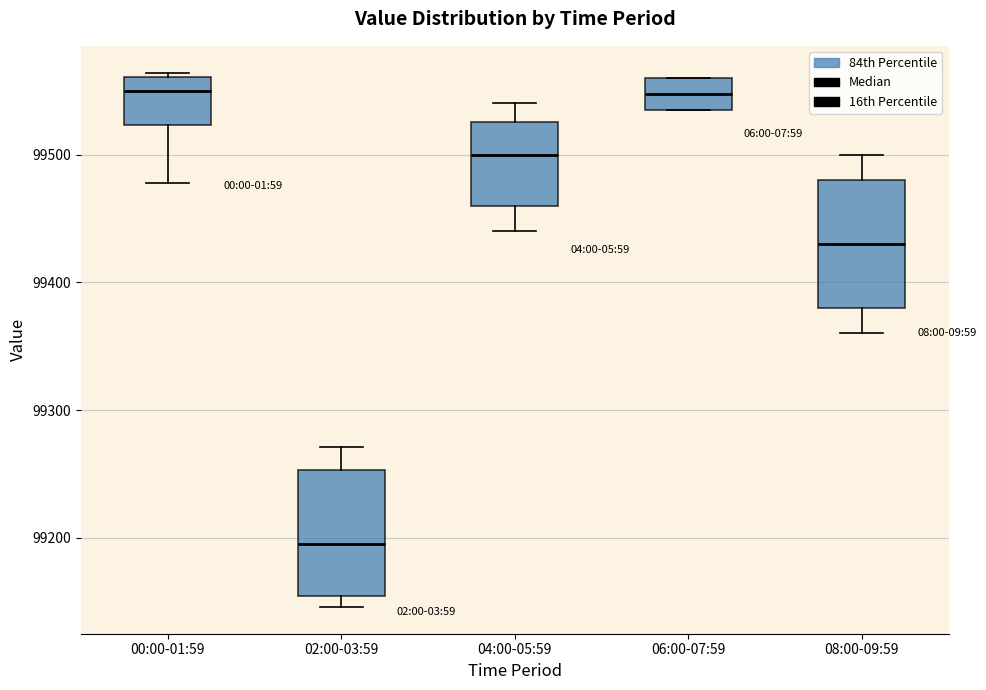

Where is the upper edge of the box for 06:00-07:59 on the y-axis? The values are not printed on the chart, so give them approximately, as read against the axis.

99560